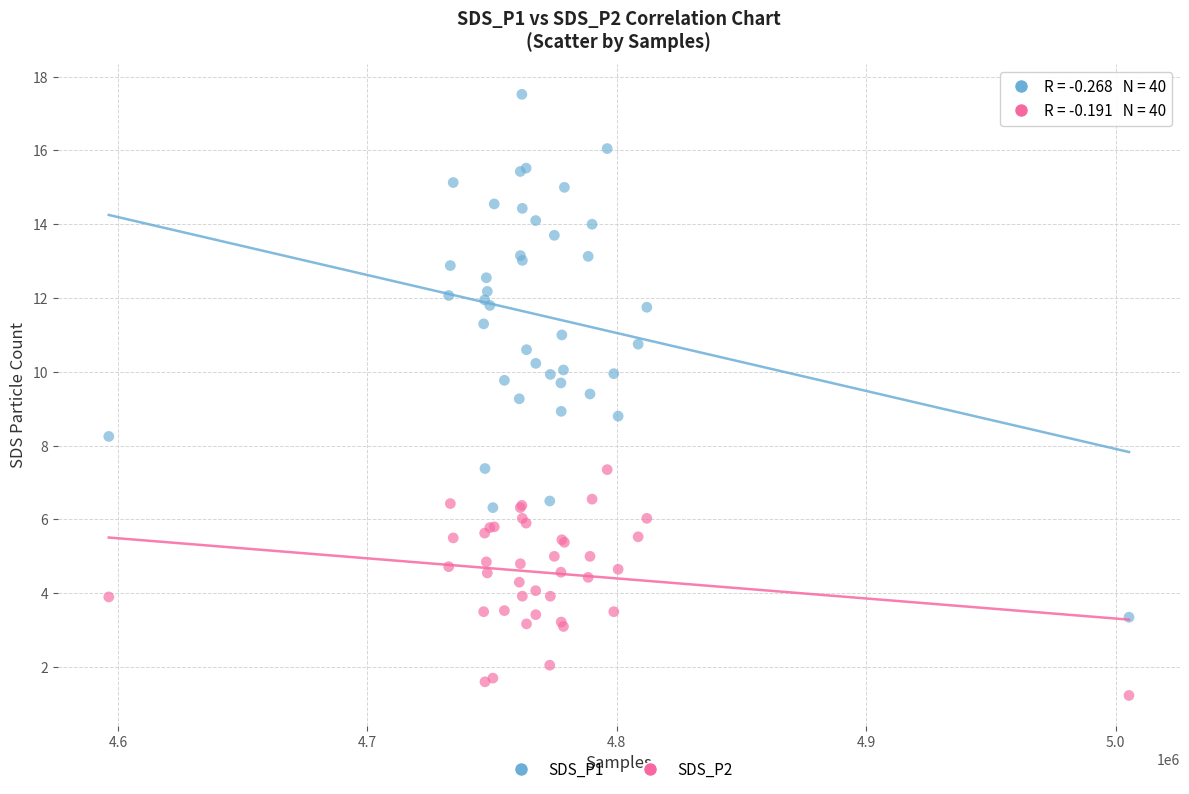

What is the X range (max minus min) for the scatter plot?

409127.0